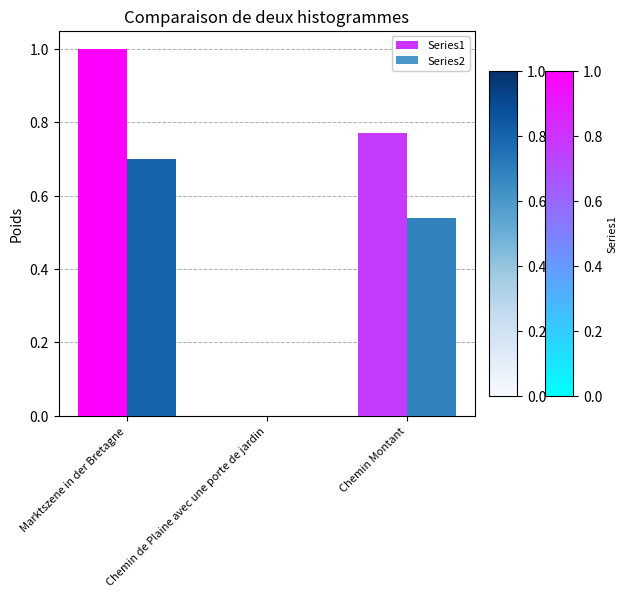

The Series2 series shows 0.4 at Chemin de Plaine avec une porte de jardin. True or false?

False